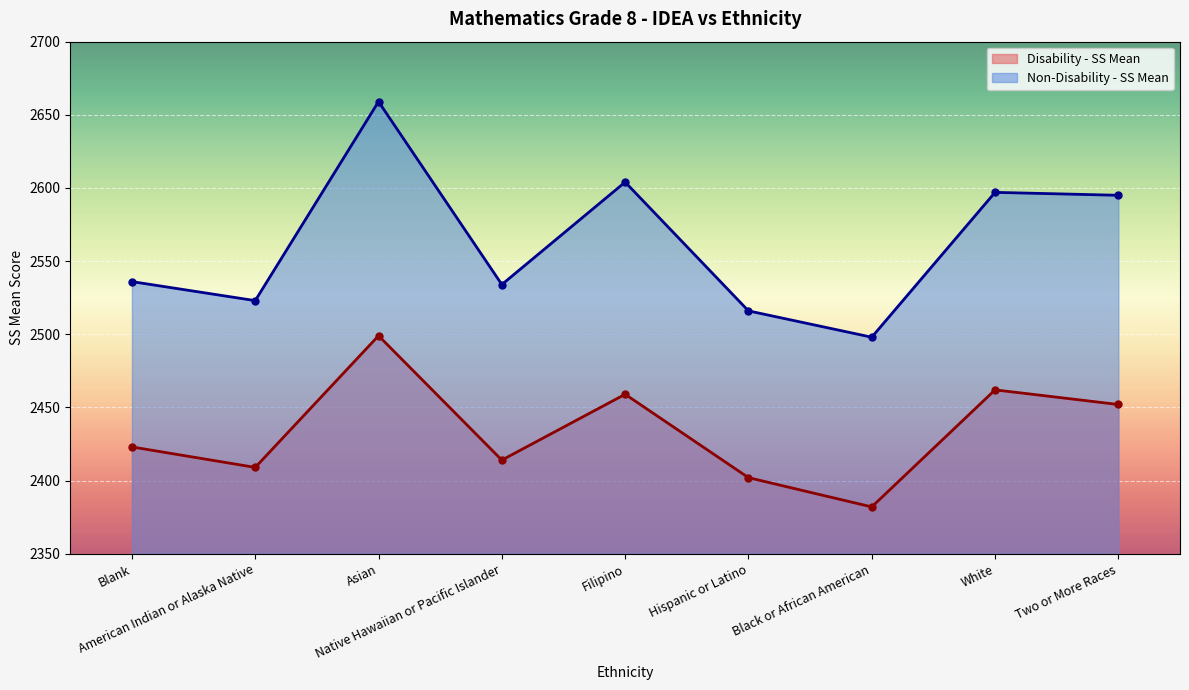

What is the label of the 6th point from the right?

Native Hawaiian or Pacific Islander